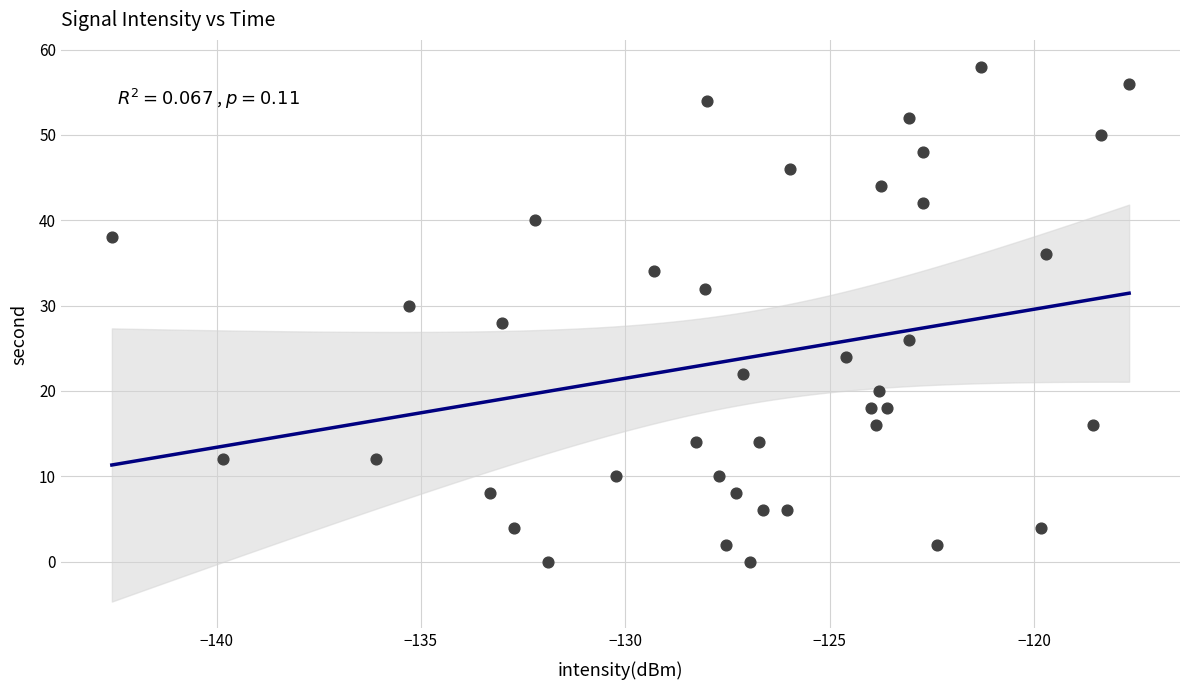

What is the range of Y values (max minus min)?

58